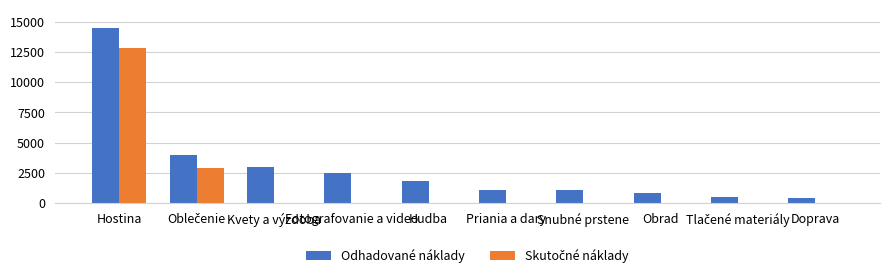

Which series changed the most between Hostina and Doprava?

Odhadované náklady